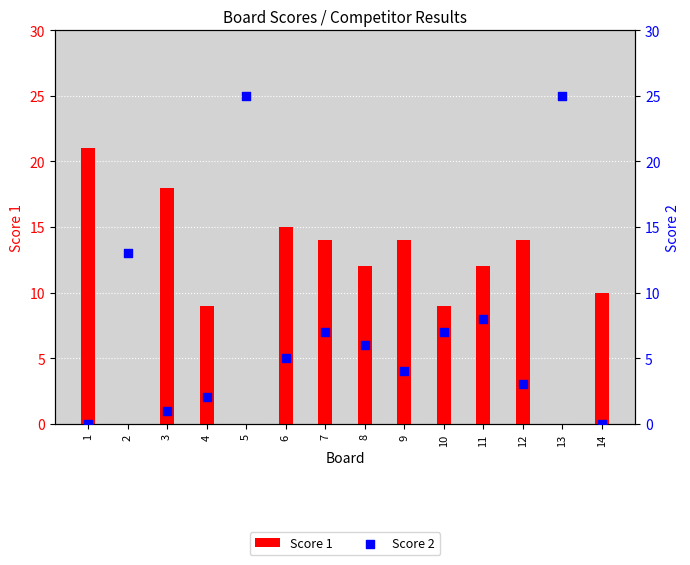

What is the total value across all series at 2?

13